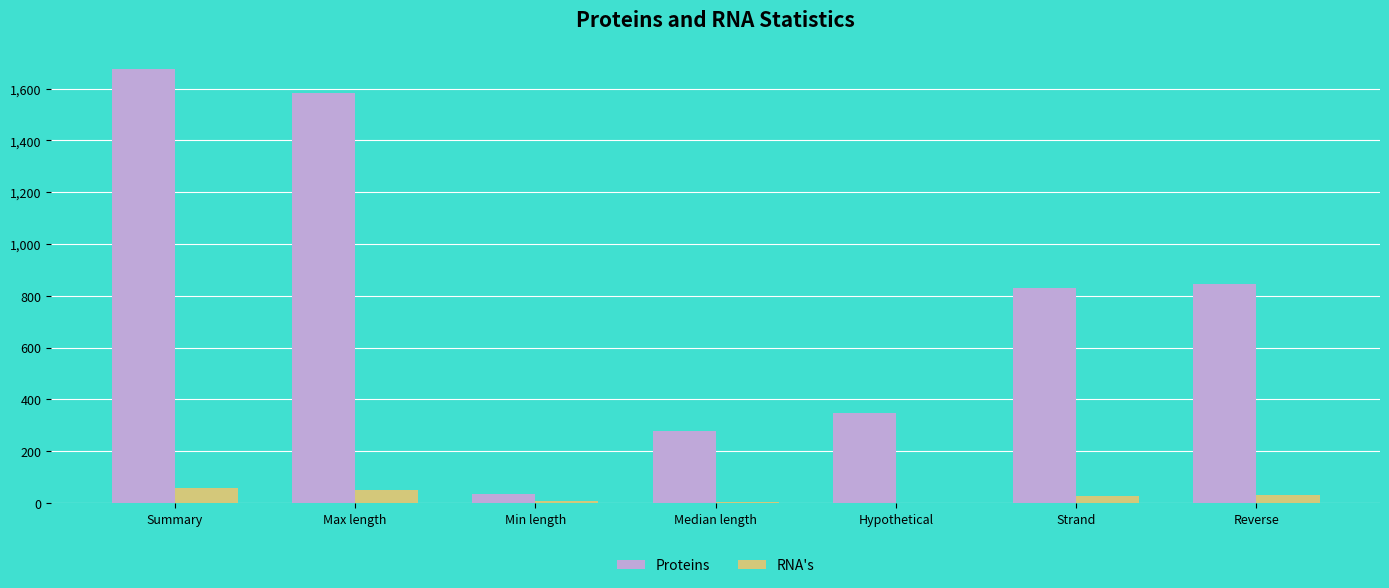

What is the maximum value for RNA's?

57